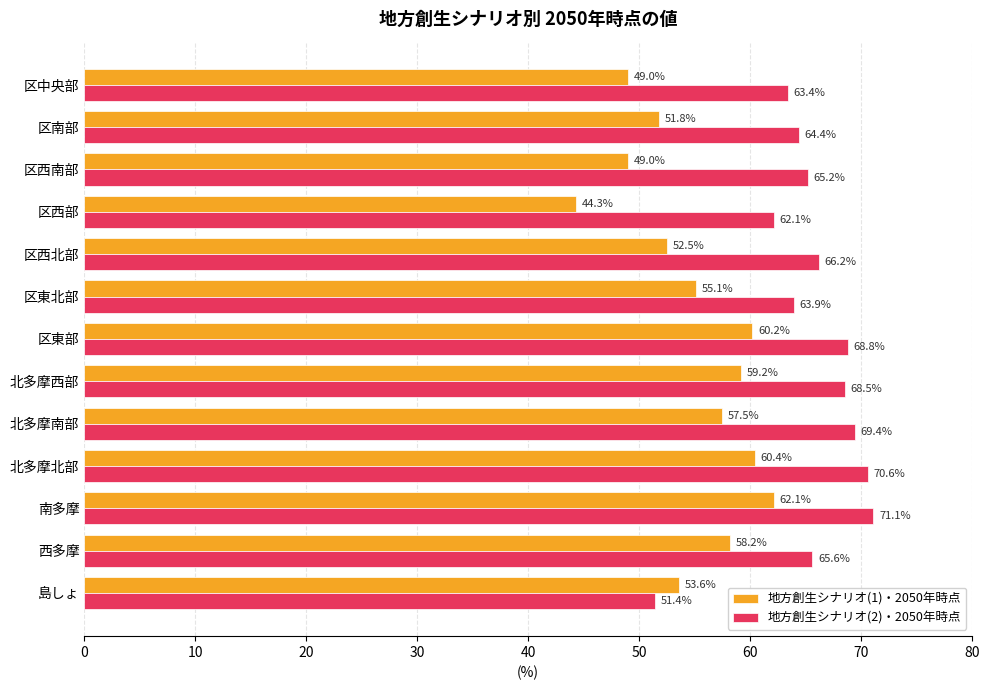

List the series in order of their peak value, lowest first.

地方創生シナリオ(1)・2050年時点, 地方創生シナリオ(2)・2050年時点